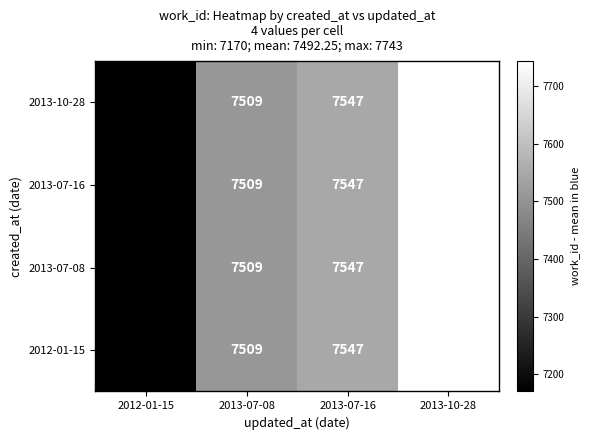

List the labels in order of 2013-07-08 value, largest first.

2013-10-28, 2013-07-16, 2013-07-08, 2012-01-15